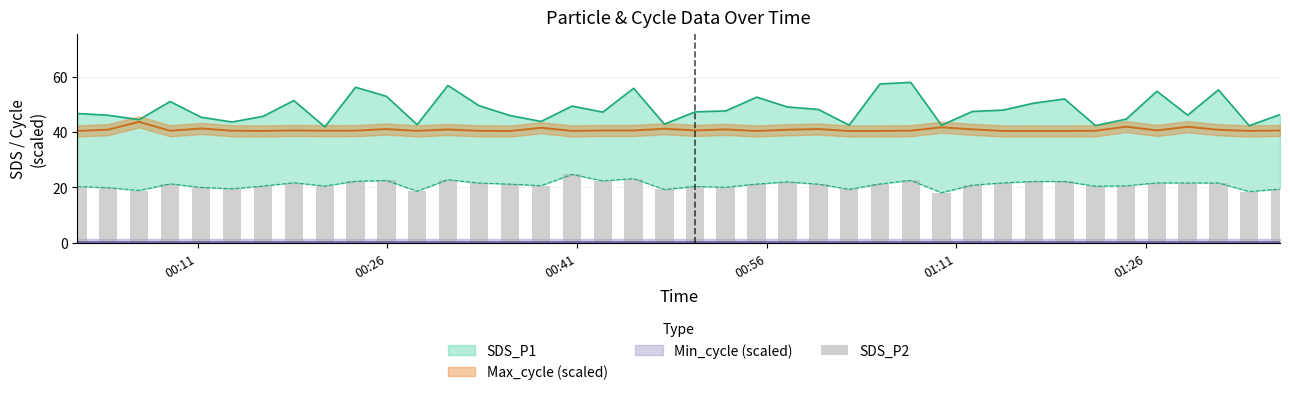

How many categories are shown in the chart?

40